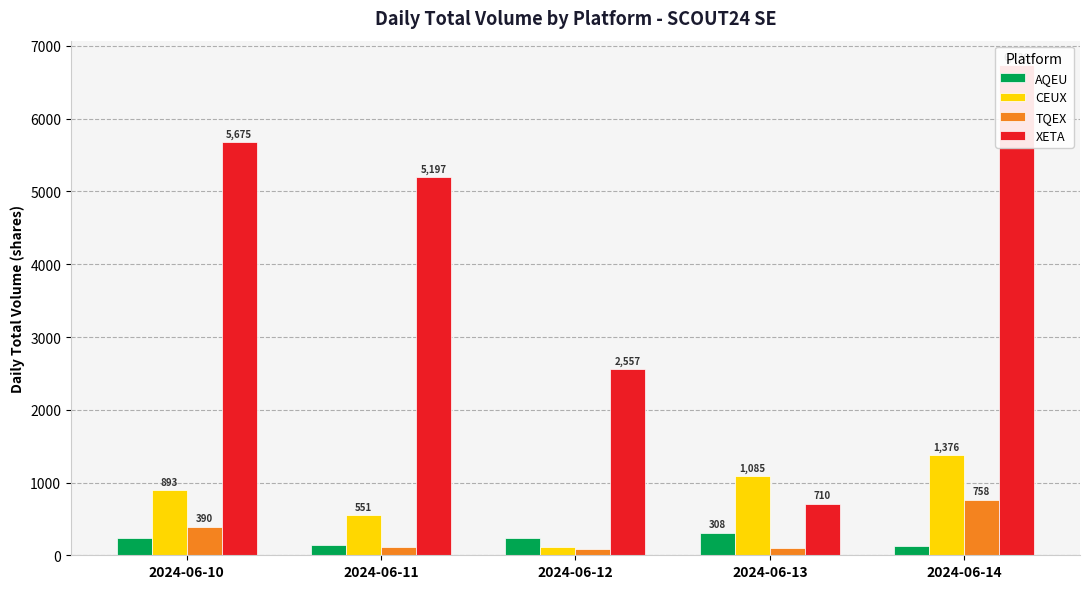

What is the difference between the second highest and minimum values in the AQEU series?

112